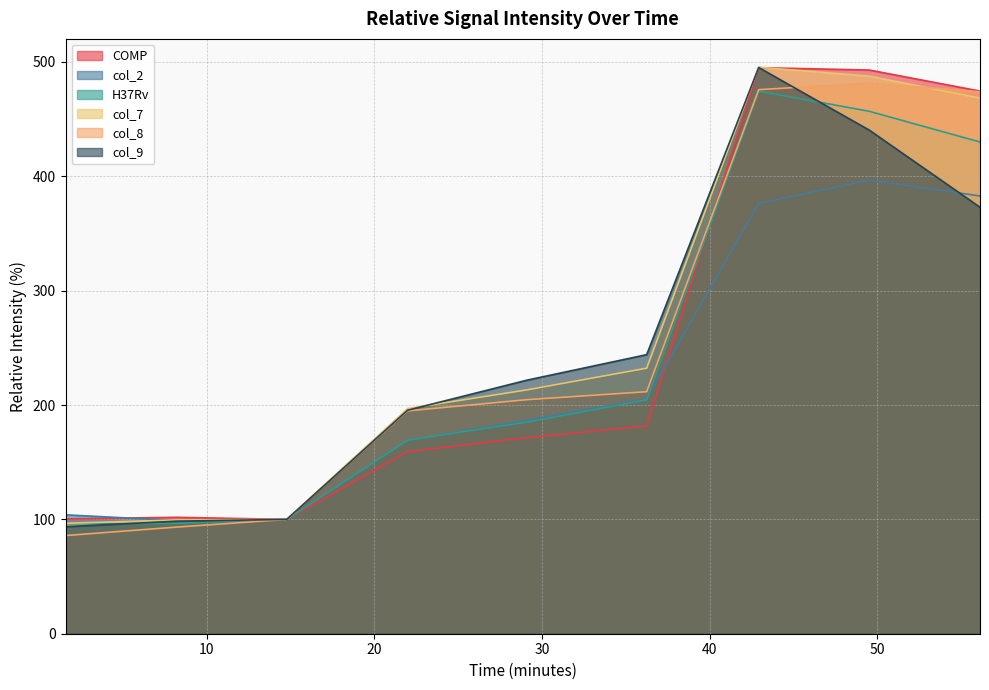

Is the value of COMP at 14.772248 greater than the value of col_2 at 36.236893?

No